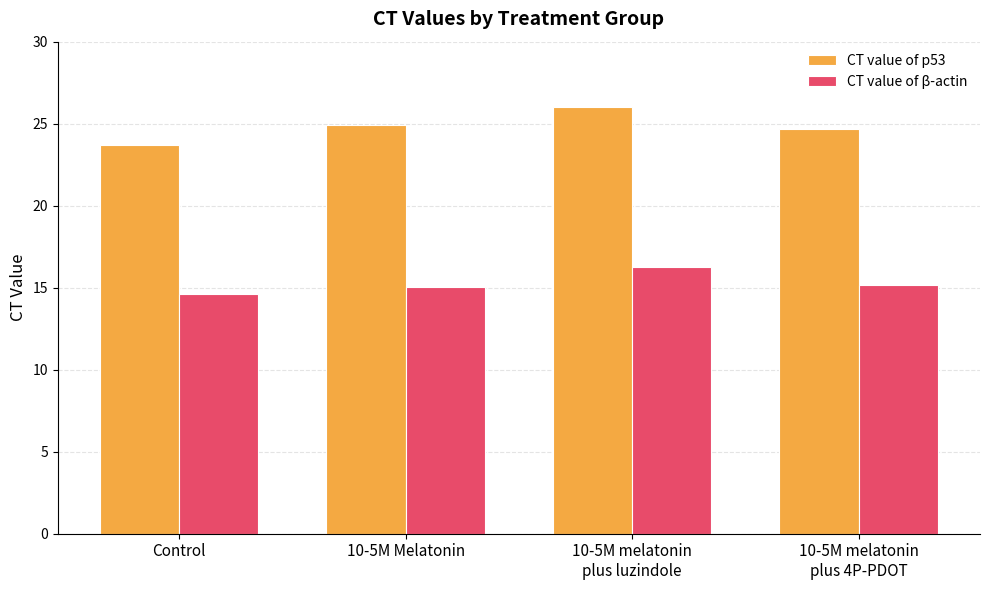

What is the smallest value displayed?

14.6